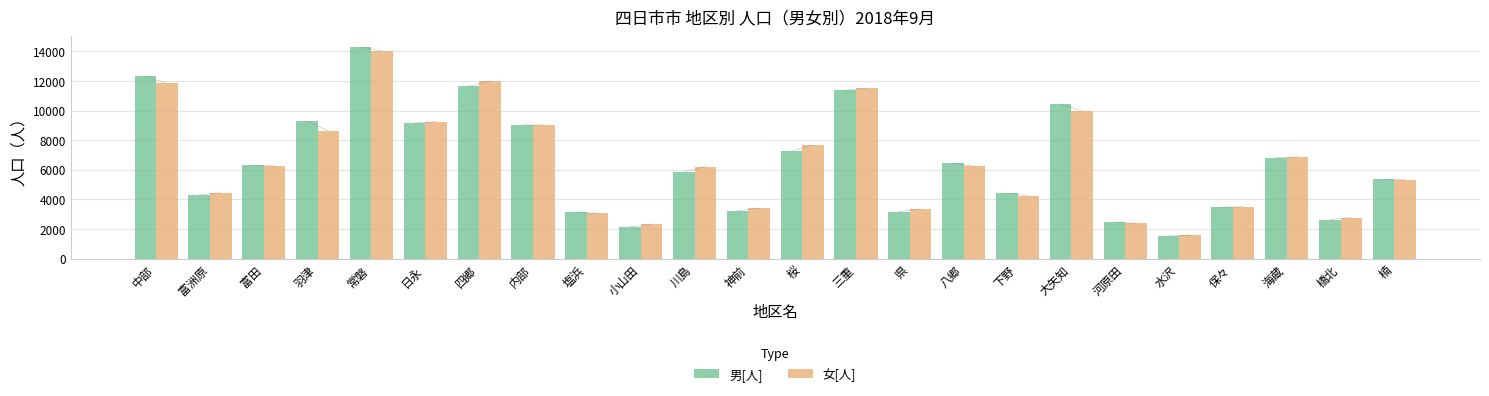

Does the chart contain any negative values?

No